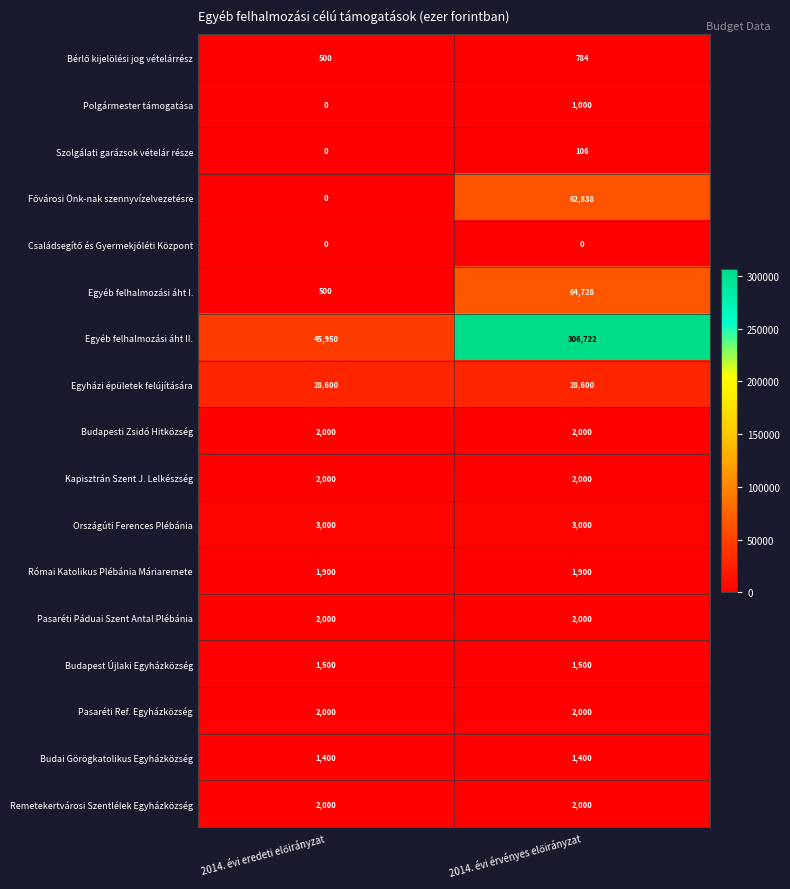

Which series has the largest total across all categories?

Egyéb felhalmozási áht II.